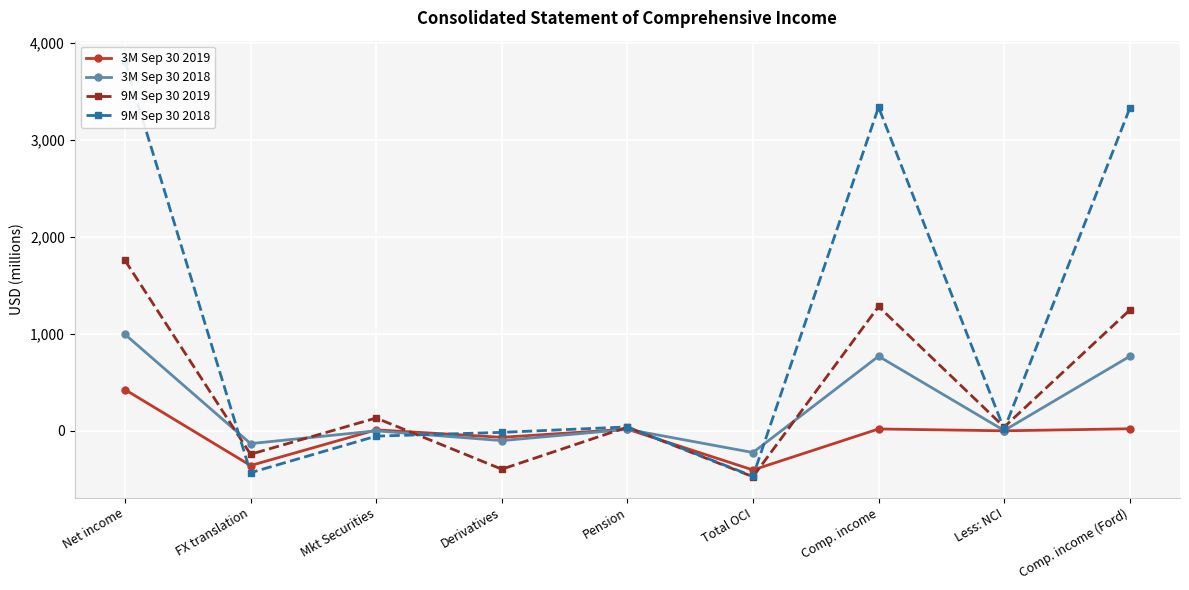

Which series has the widest spread of values?

9M Sep 30 2018